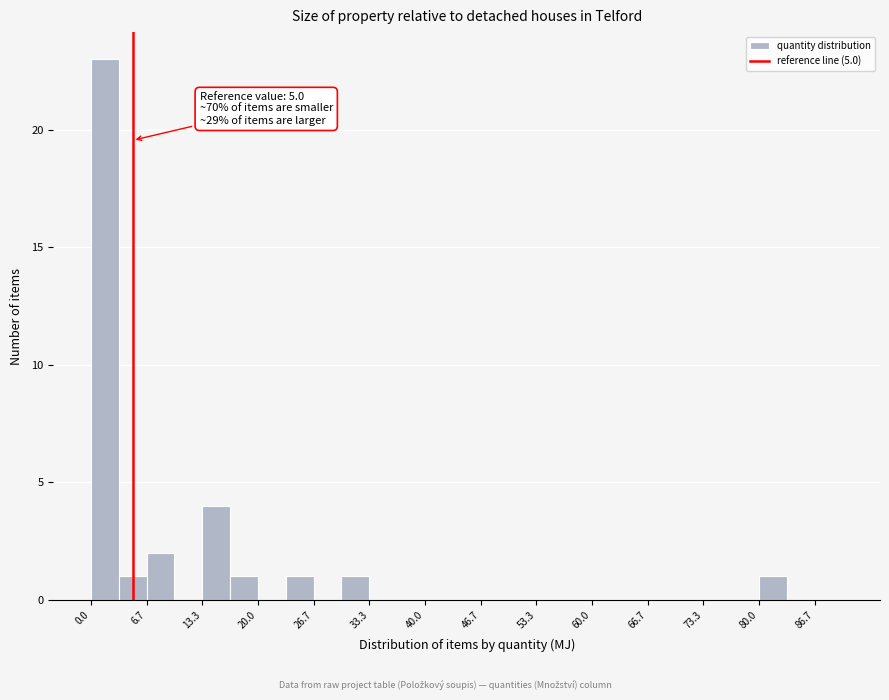

Around what value on the x-axis is the tallest bar? Give the approximate position of its centre, as read against the axis.

2